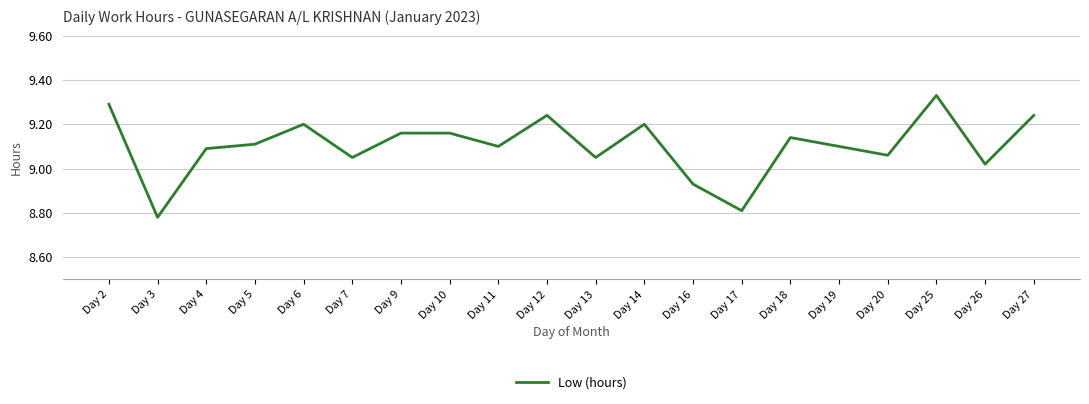

At which label does the data first exceed 9?

Day 2